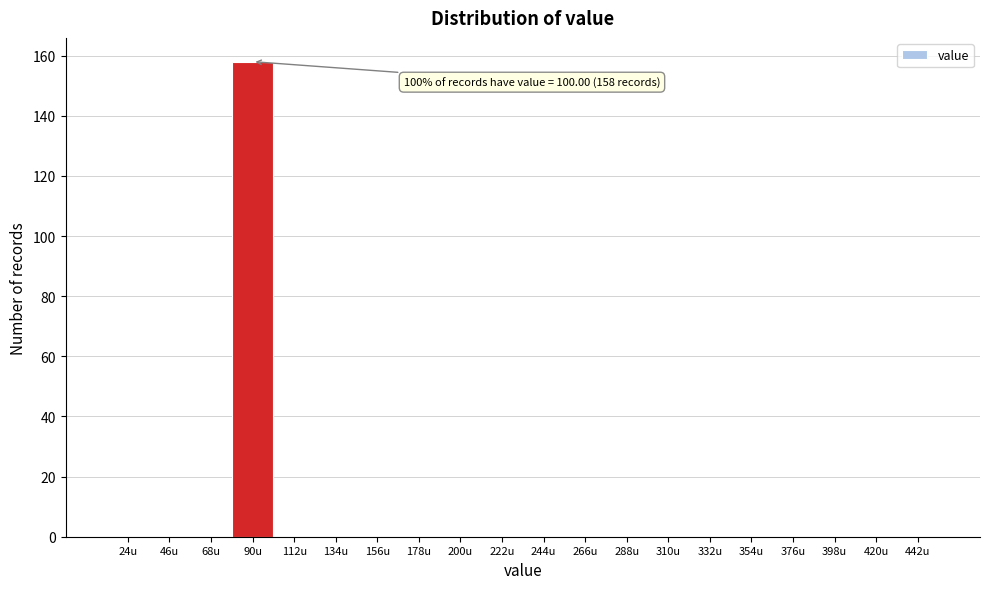

Reading right to left, extract all data points from this chart.

442u=0	420u=0	398u=0	376u=0	354u=0	332u=0	310u=0	288u=0	266u=0	244u=0	222u=0	200u=0	178u=0	156u=0	134u=0	112u=0	90u=158	68u=0	46u=0	24u=0